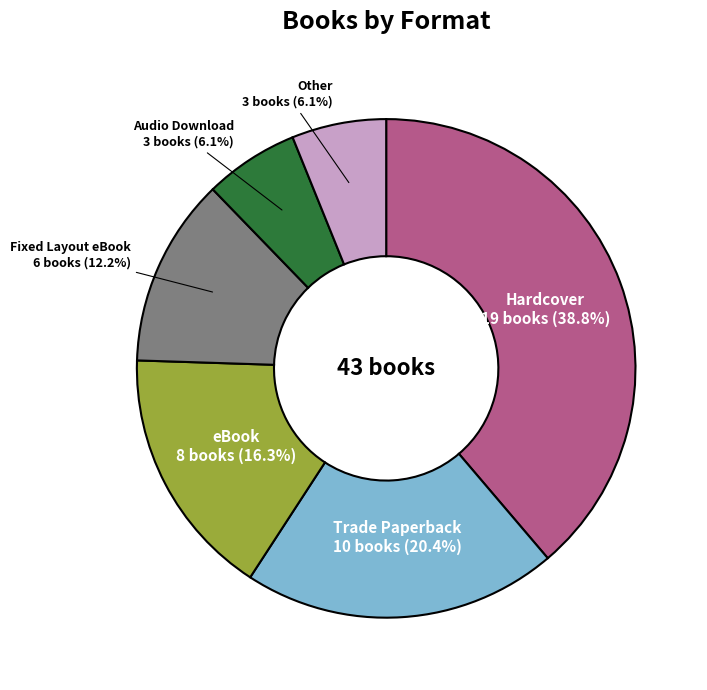

Combined, do Other and Trade Paperback account for over 50%?

No